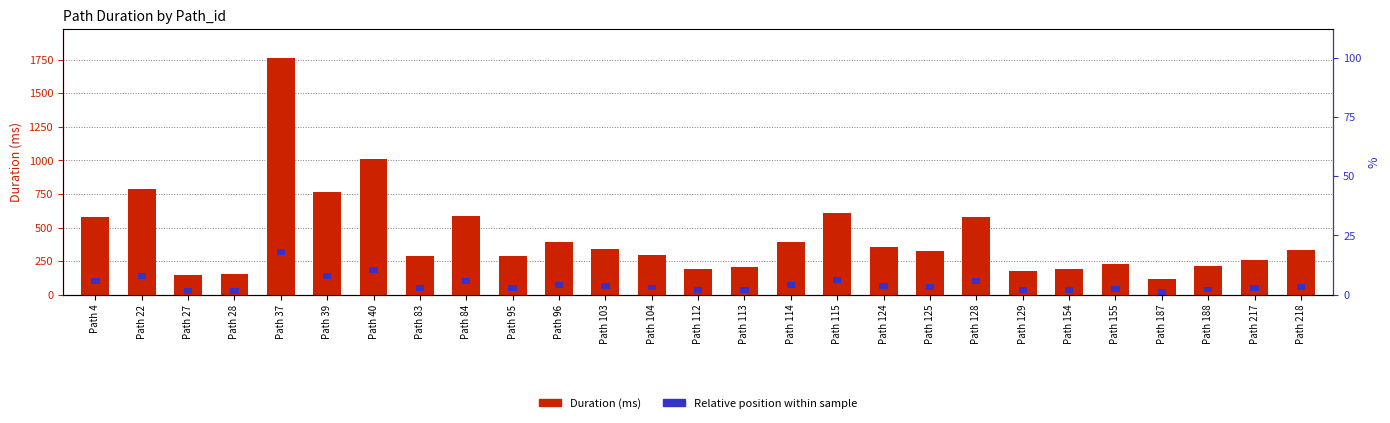

Between Path 37 and Path 129, which series saw the biggest shift?

Duration (ms)